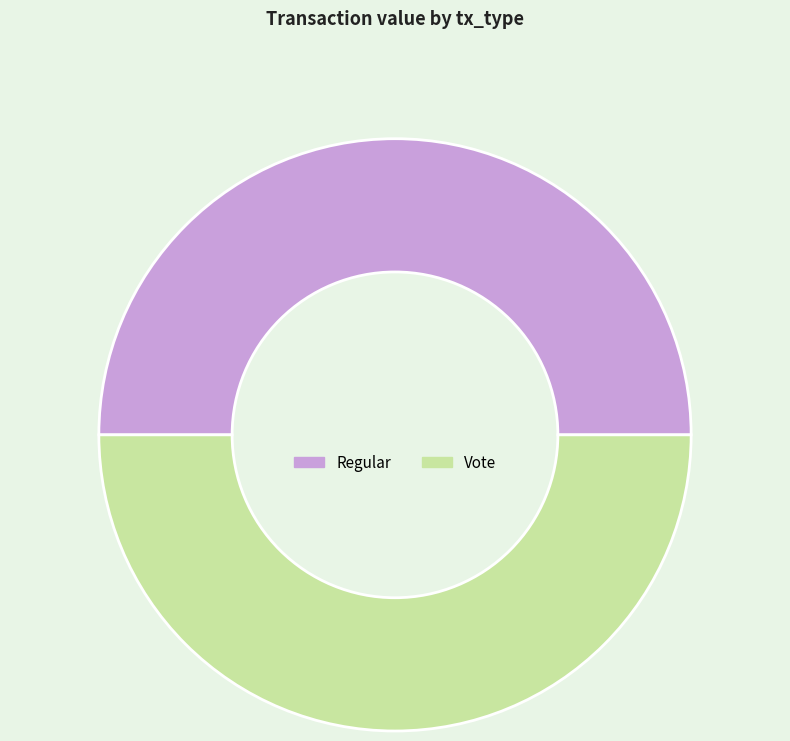

What is the ratio of the value at Vote to the value at Regular?

1.0